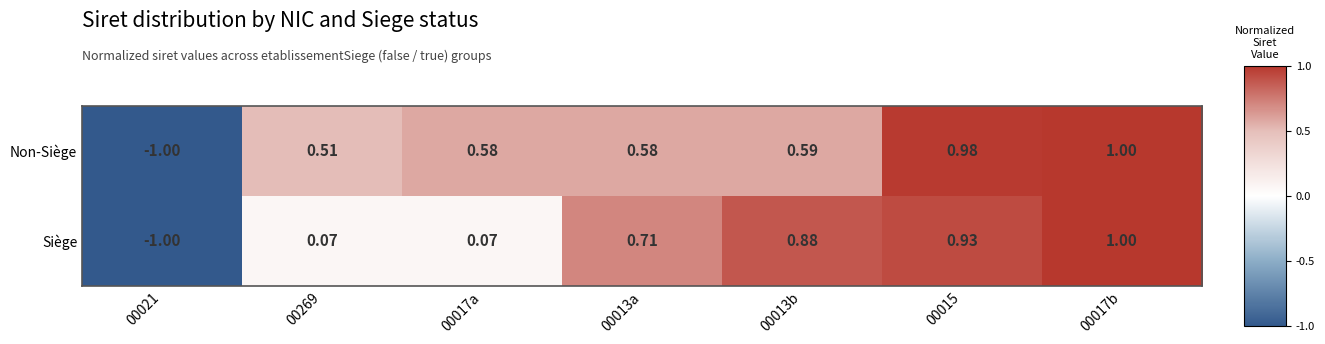

List the series in order of their overall mean, highest first.

Non-Siège, Siège